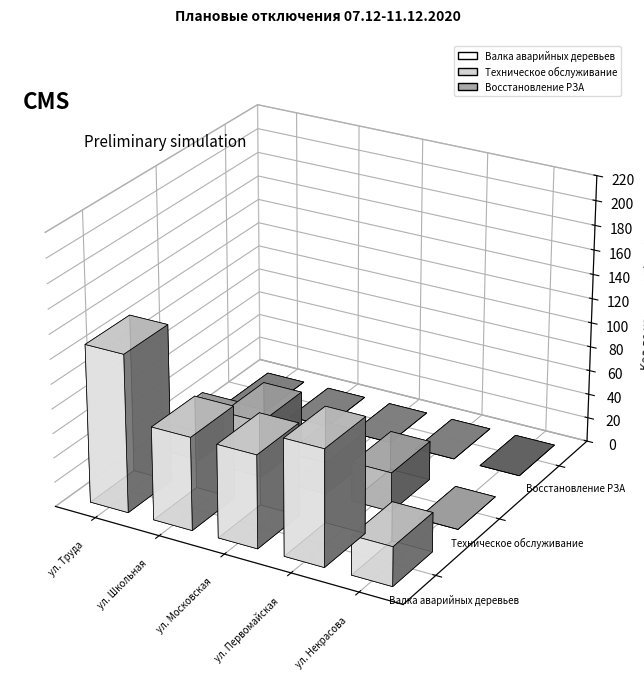

At which label is Валка аварийных деревьев closest to 80?

ул. Школьная